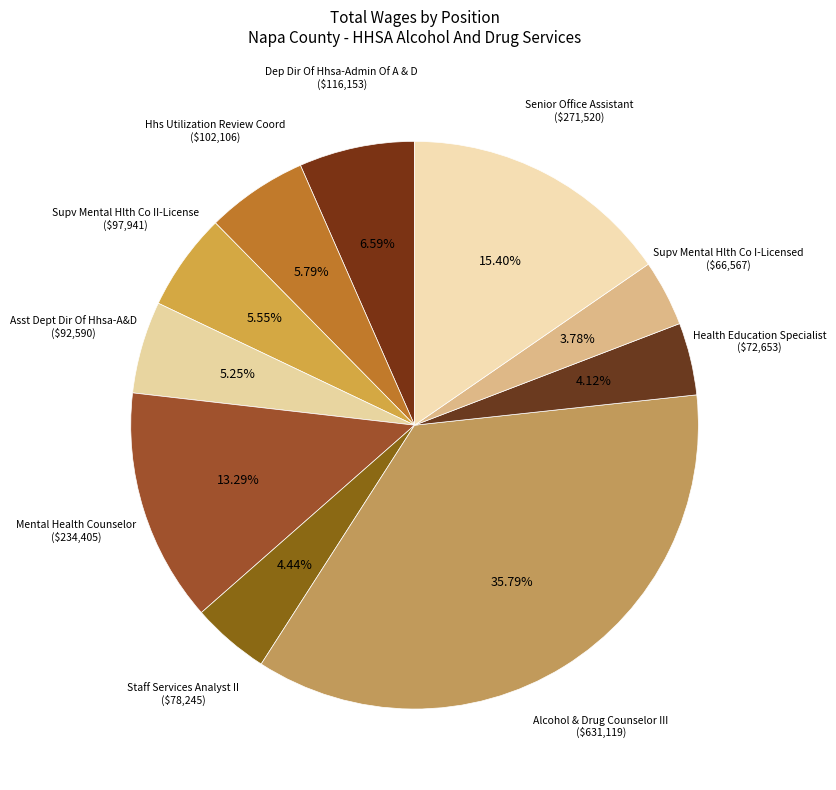

Which slice is the largest?

Alcohol & Drug Counselor III